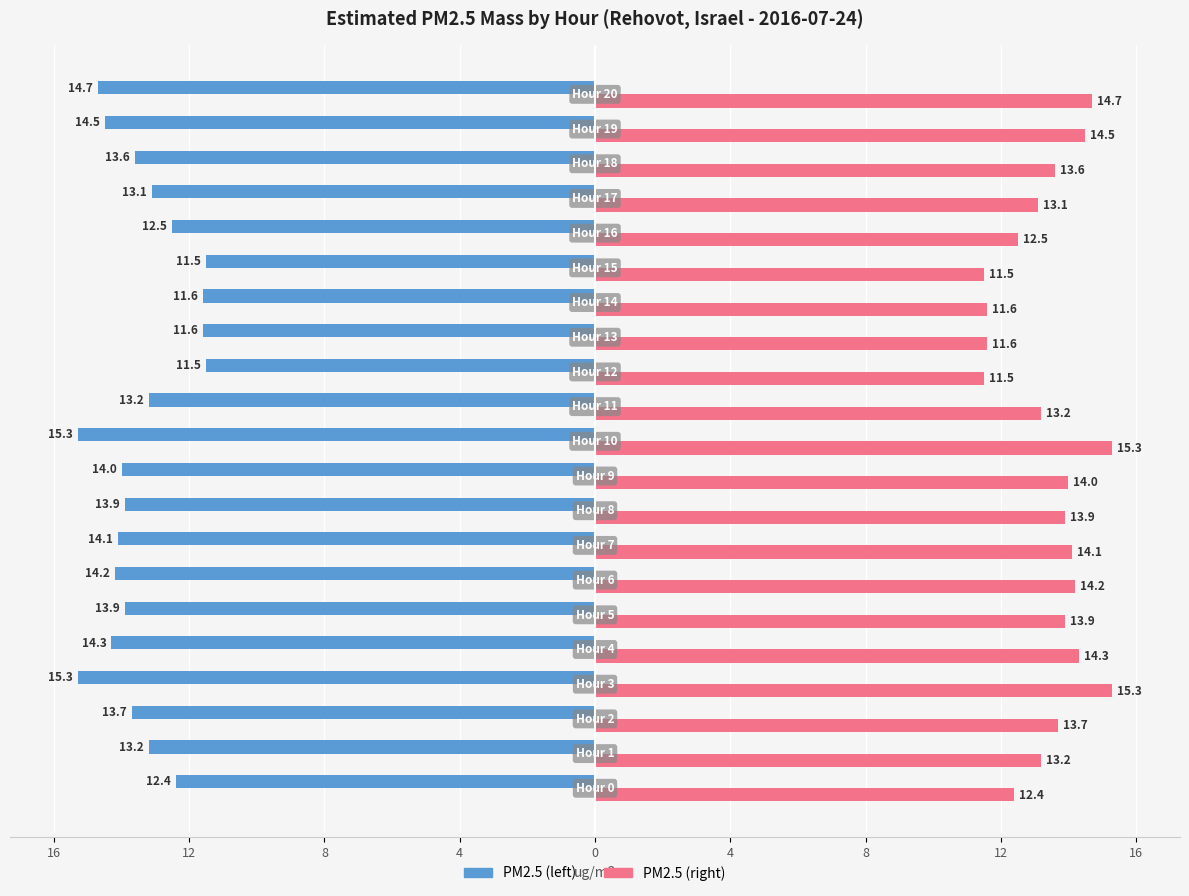

What are all the series names shown in the legend?

PM2.5 (left), PM2.5 (right)